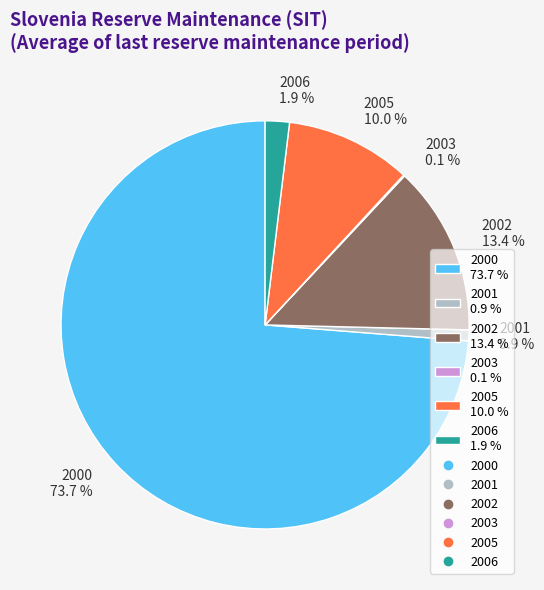

Which slice is the largest?

2000